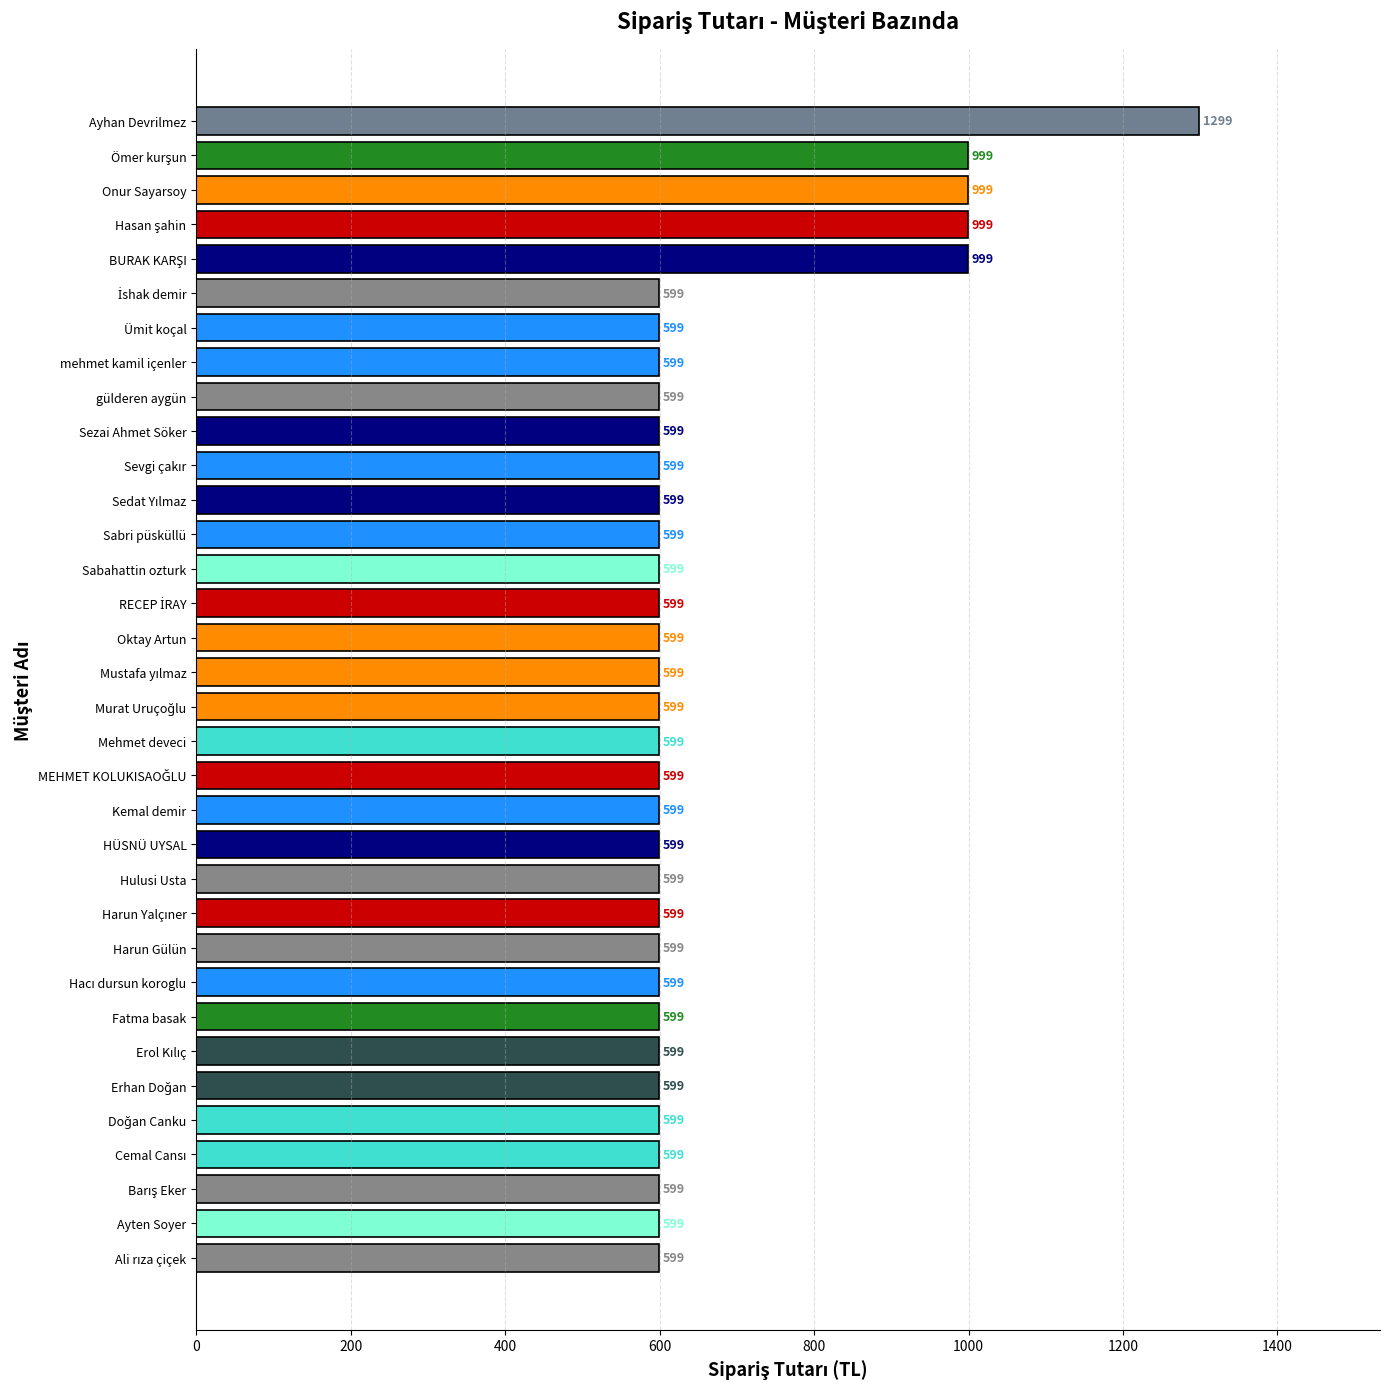

What is the greatest value displayed?

1299